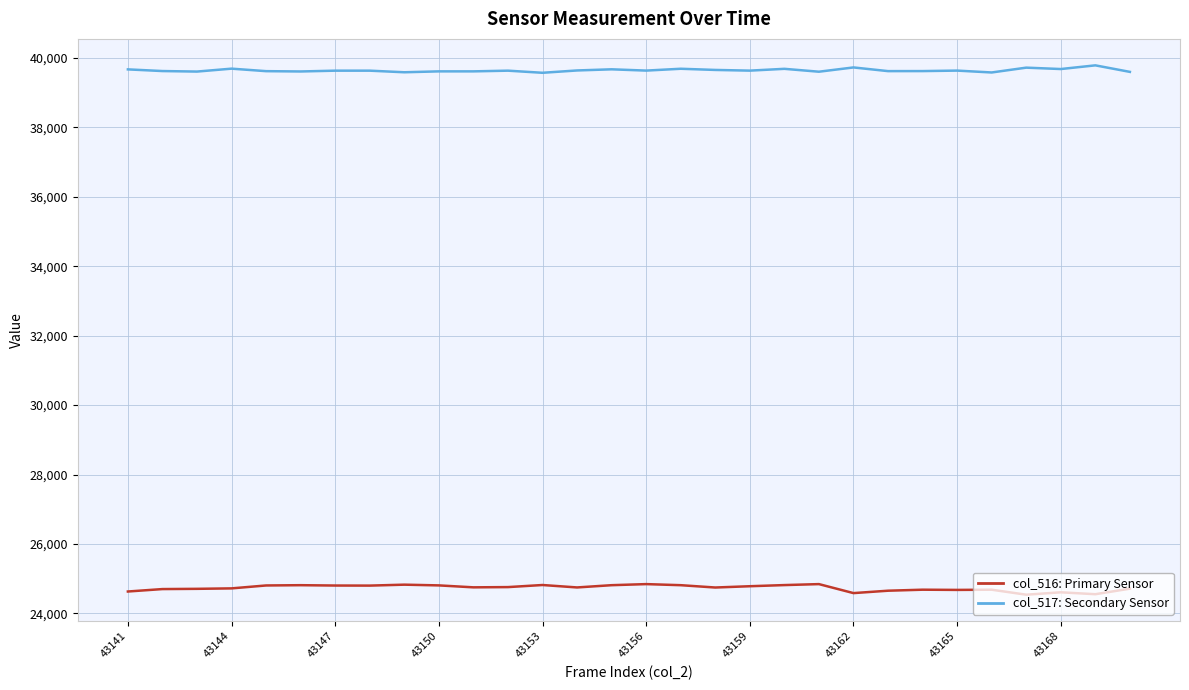

Which series has the largest total across all categories?

col_517: Secondary Sensor